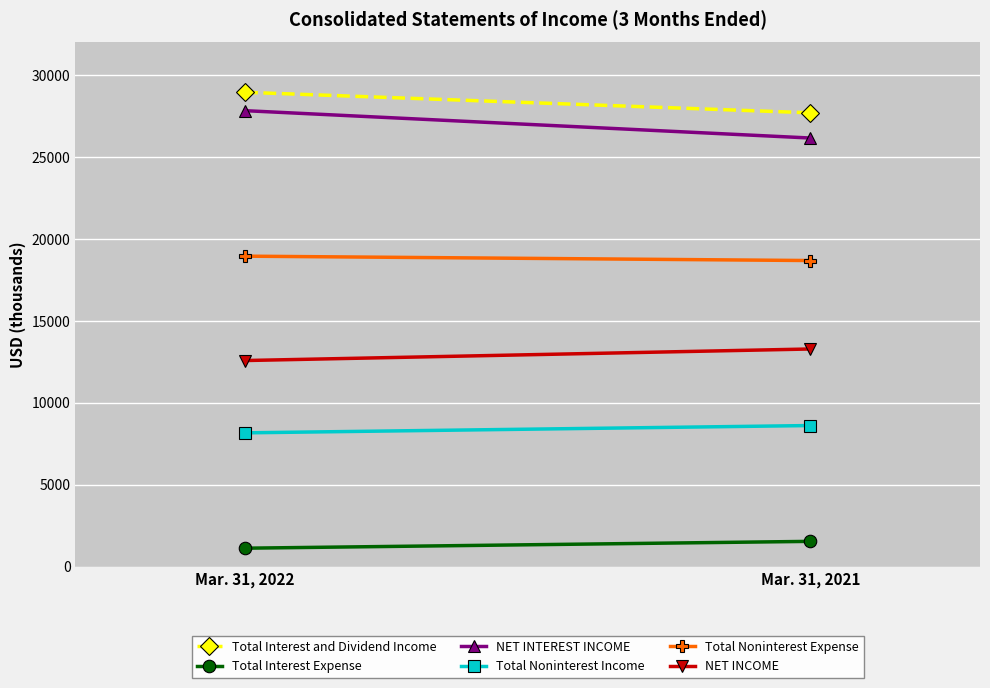

What is the difference between the maximum and minimum values in the NET INCOME series?

705